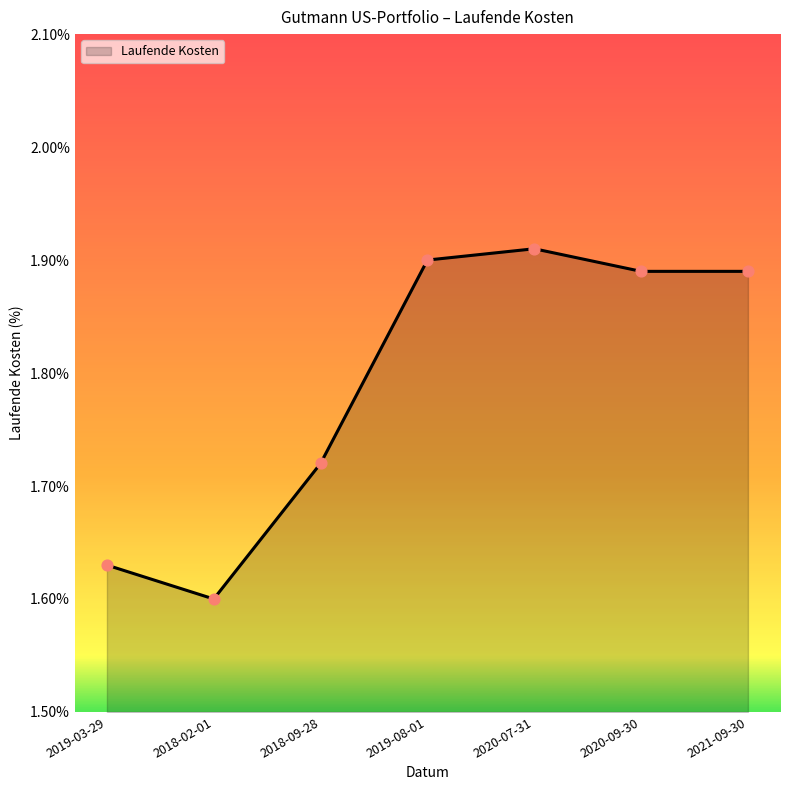

Approximately how many times larger is the value at 2019-03-29 compared to 2020-07-31?

0.9